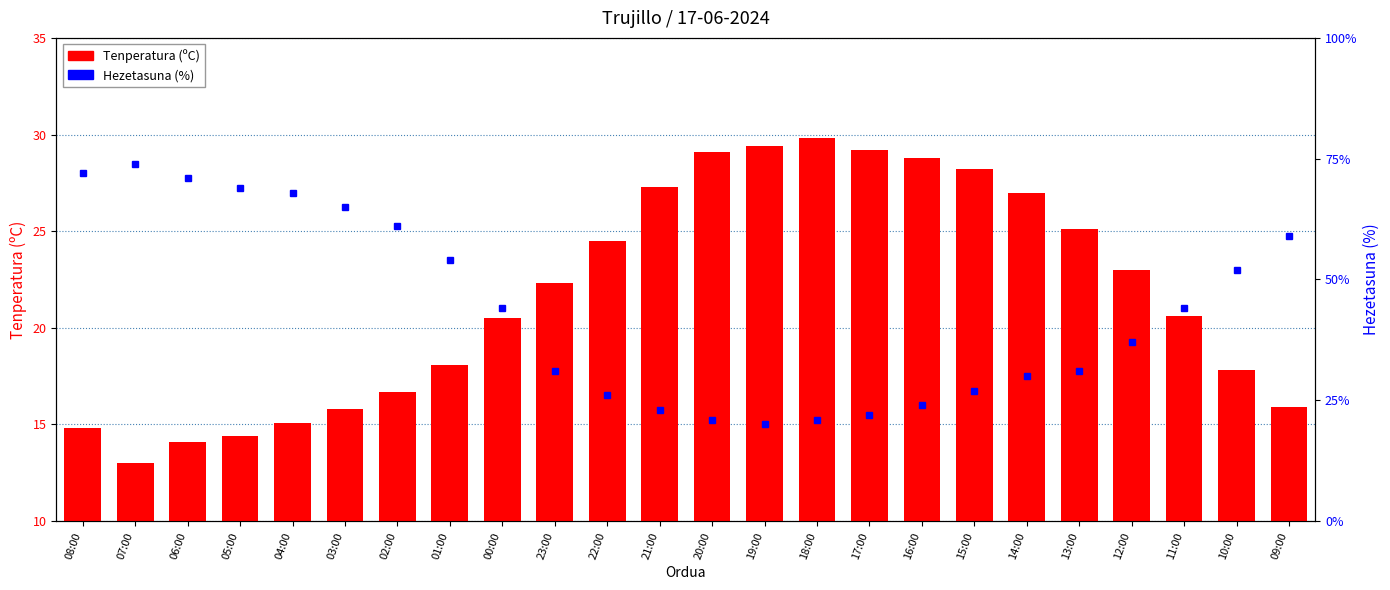

What is the difference between the Hezetasuna (%) values at 01:00 and 21:00?

31.0